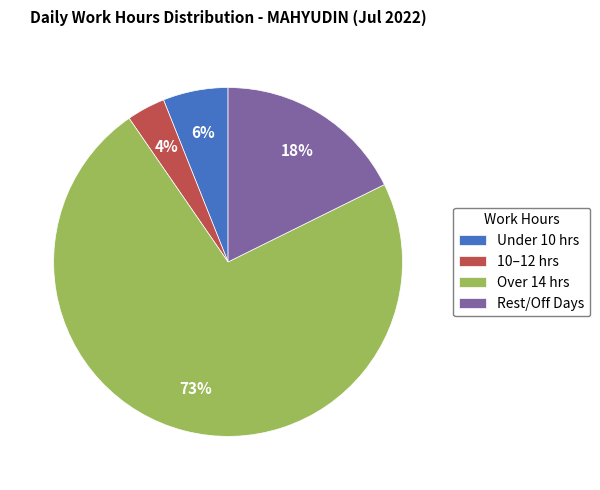

How many segments does this pie chart have?

4